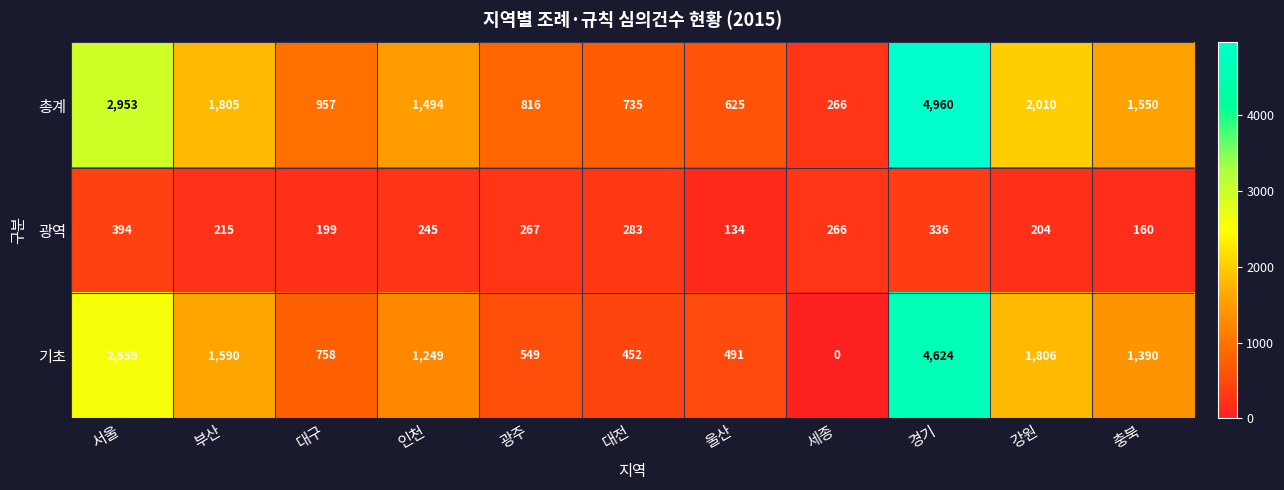

Where does the 총계 series first go above 1494?

서울